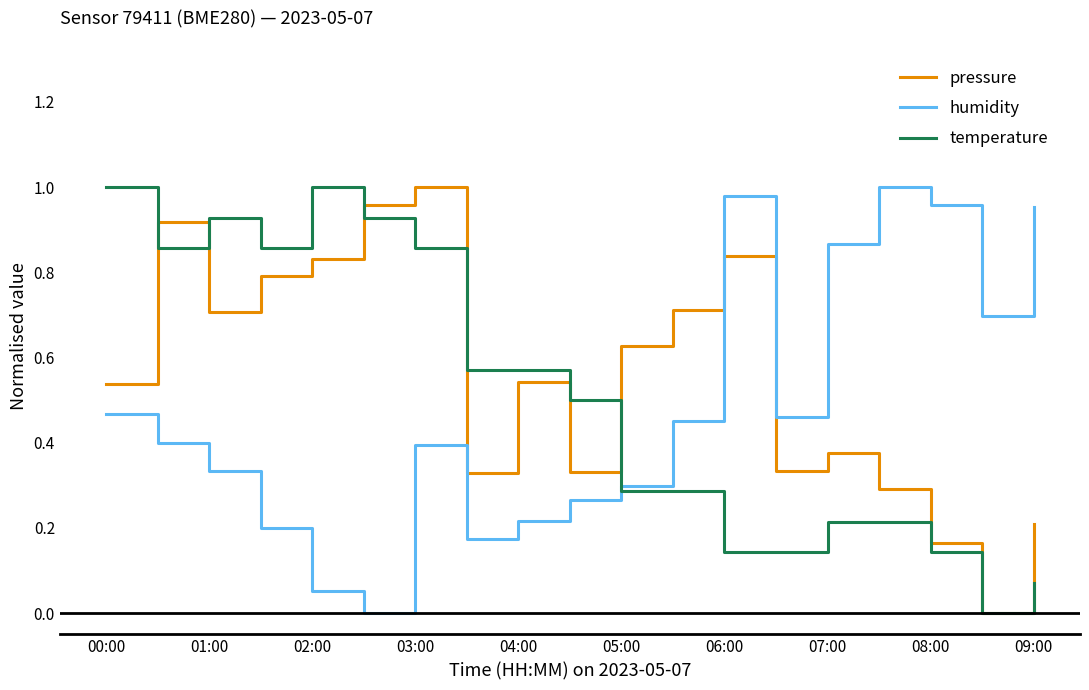

Which series ends up on top after the final intersection of pressure and humidity?

humidity